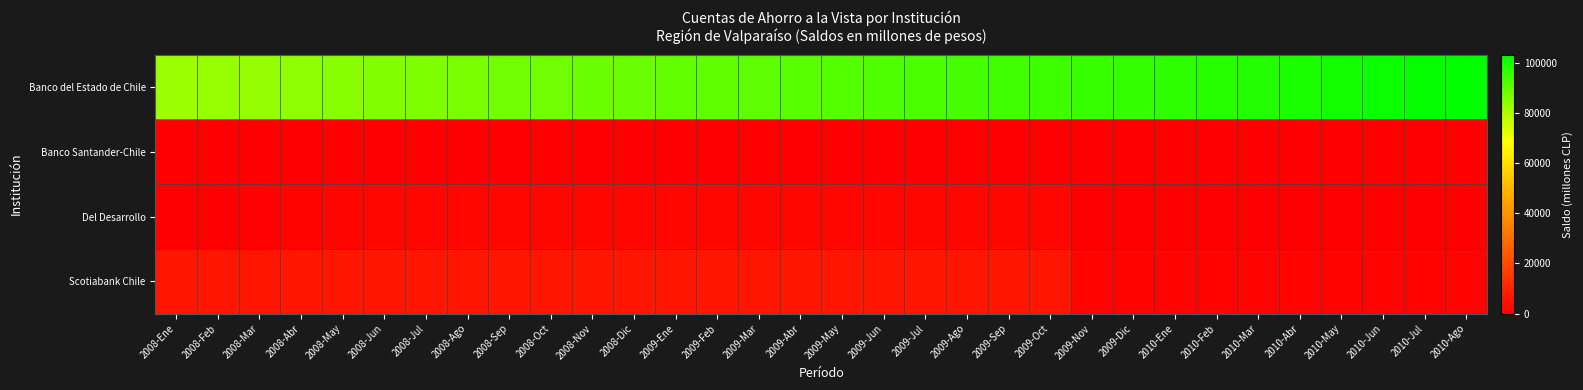

What is the total value across all series at 2009-Jul?

100719